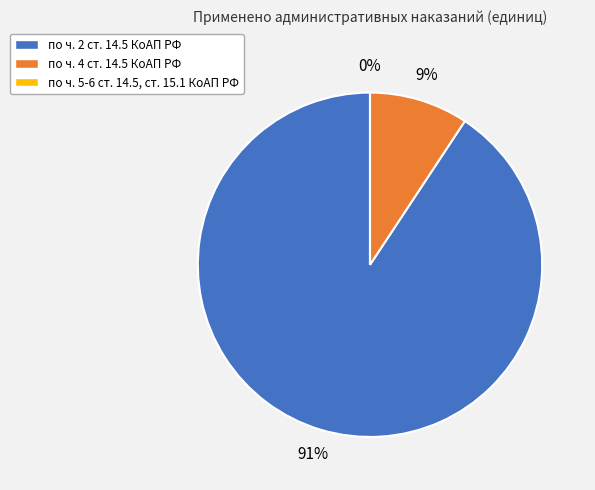

What is the change in value from по ч. 2 ст. 14.5 КоАП РФ to по ч. 4 ст. 14.5 КоАП РФ?

-263